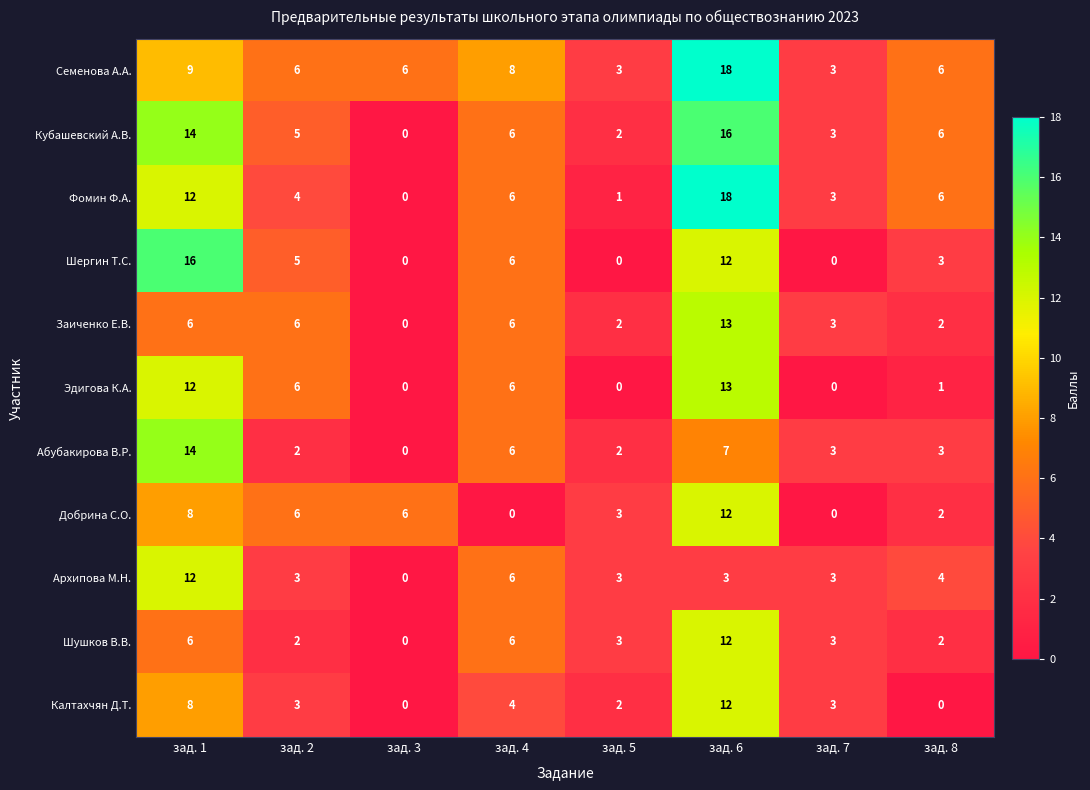

Which category has the highest value in the Добрина С.О. series?

зад. 6